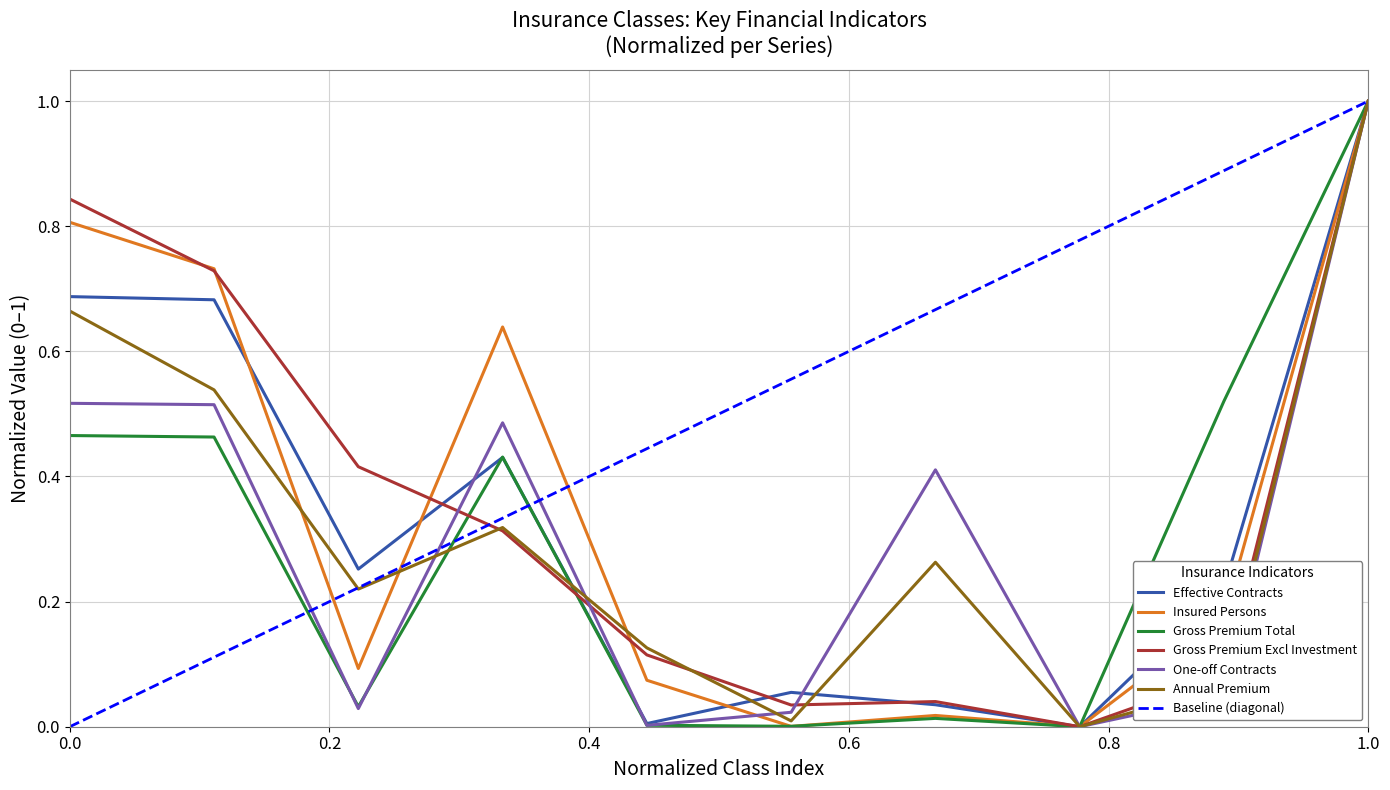

Does the chart have visible grid lines?

Yes